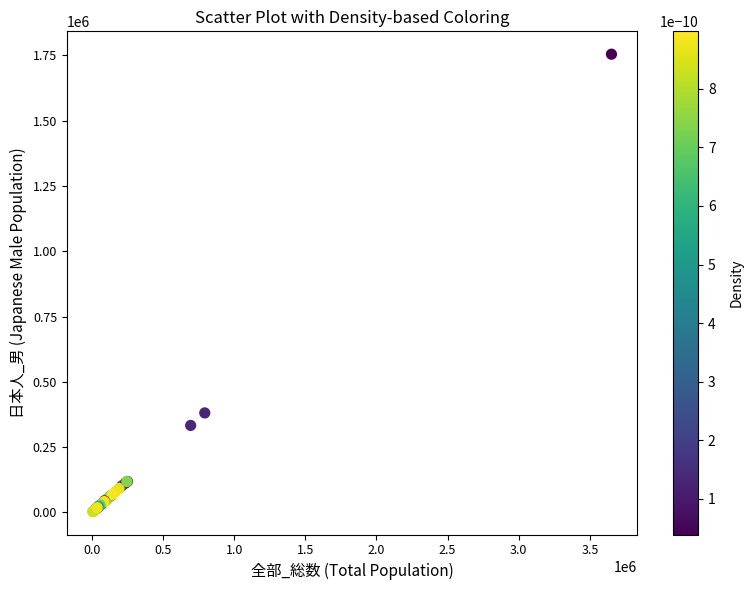

What Y value in the scatter plot is closest to 878887?

381059